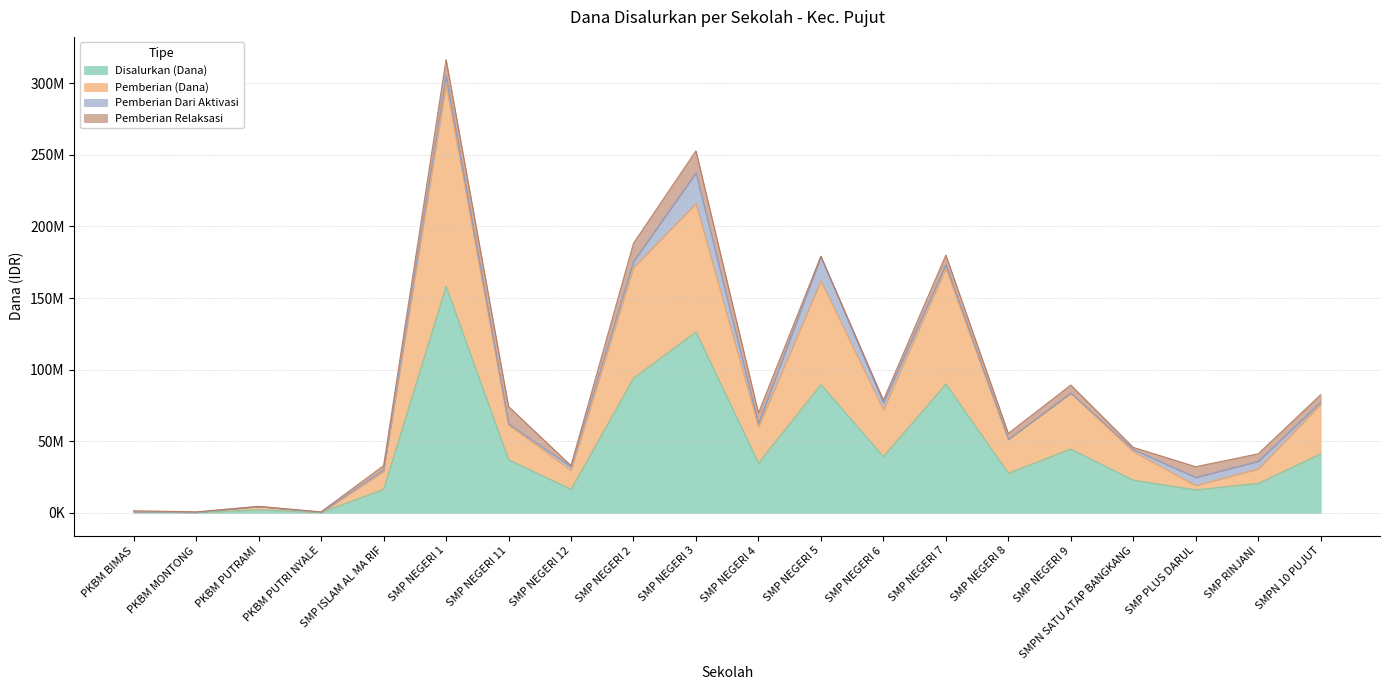

Between SMPN SATU ATAP BANGKANG and SMP NEGERI 6, which is larger?

SMP NEGERI 6